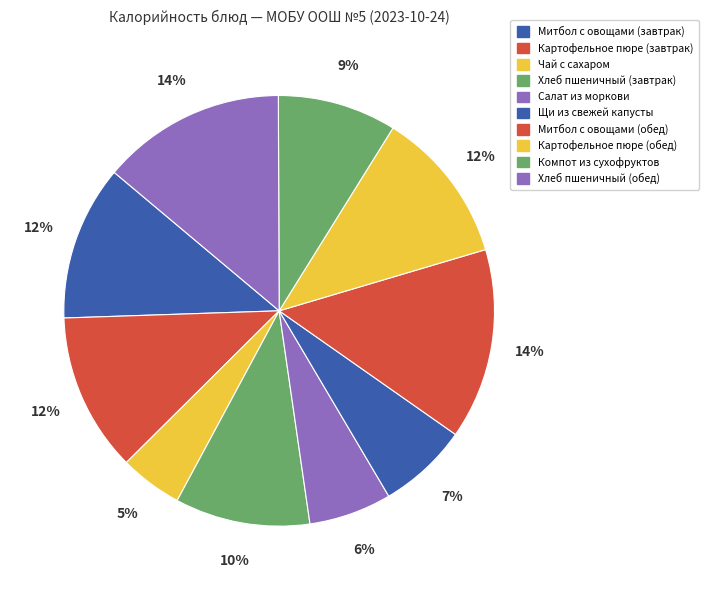

To the nearest percent, what is the difference between the Хлеб пшеничный (обед) and Митбол с овощами (завтрак) slice percentages?

2%